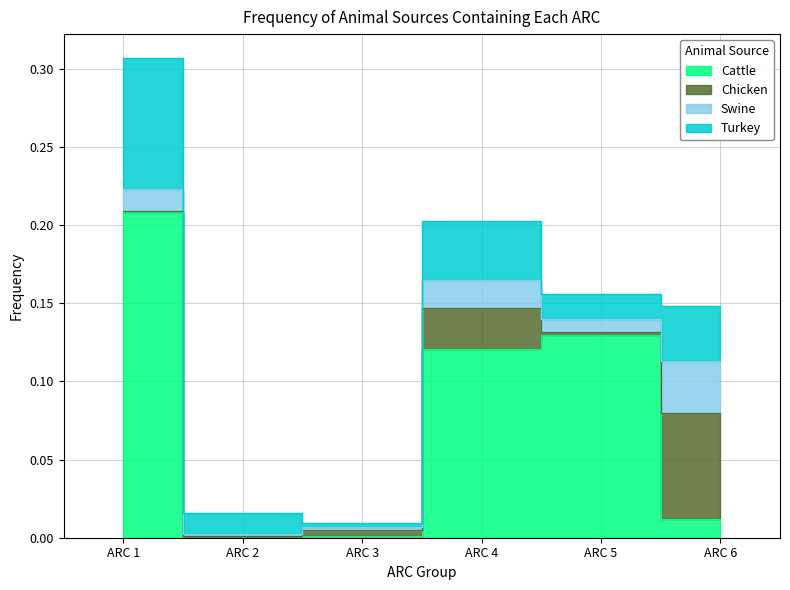

Which has a higher value, ARC 6 or ARC 5?

ARC 5